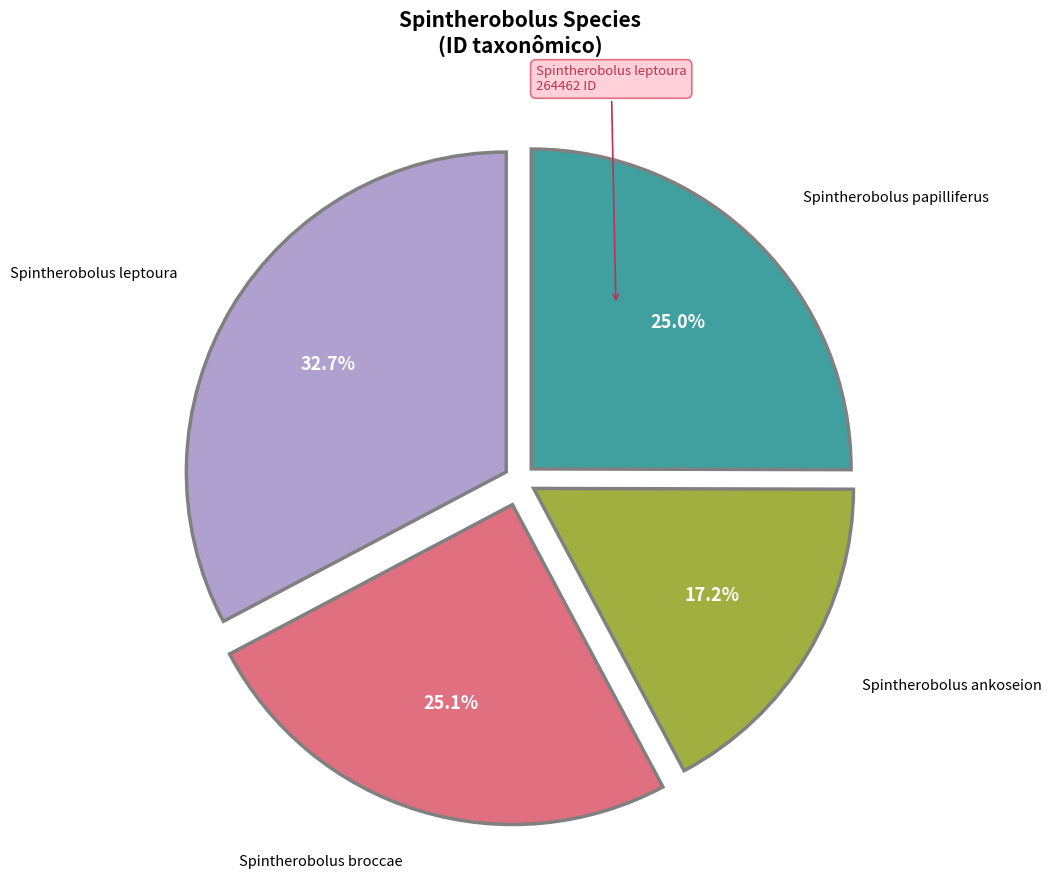

Does any single category account for the majority?

No